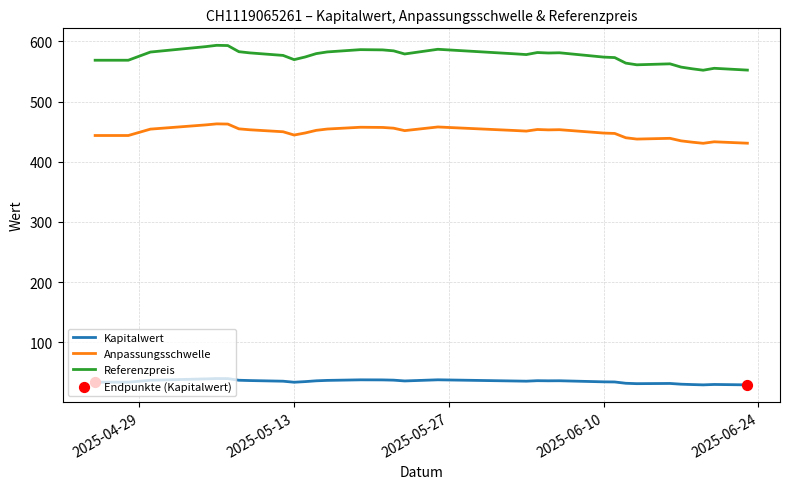

Which series has the largest total across all categories?

Referenzpreis